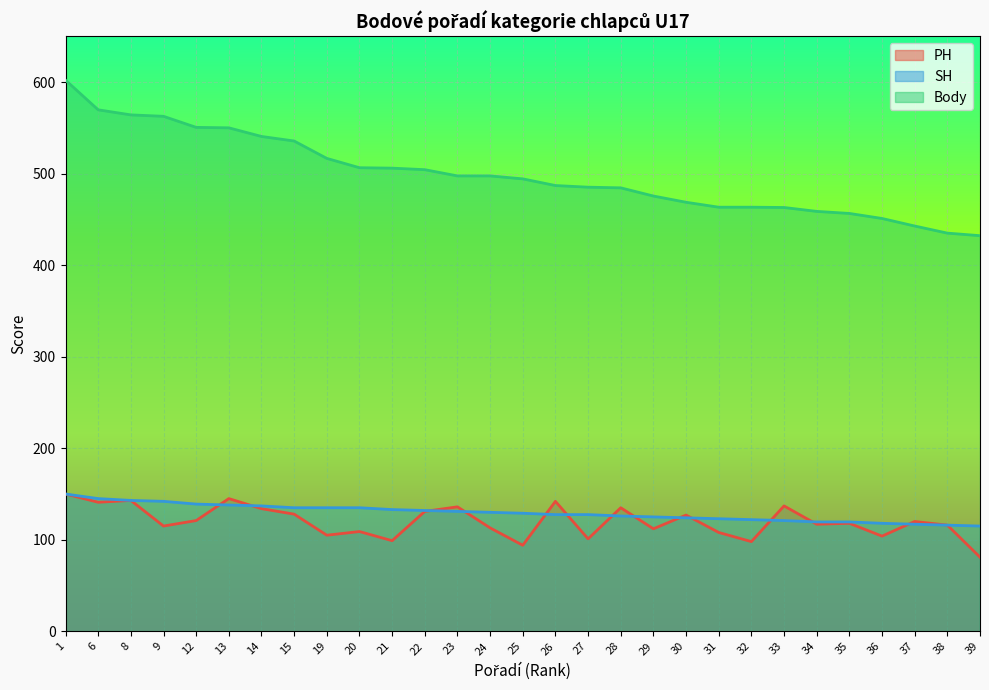

True or false: PH and Body intersect in this chart.

False